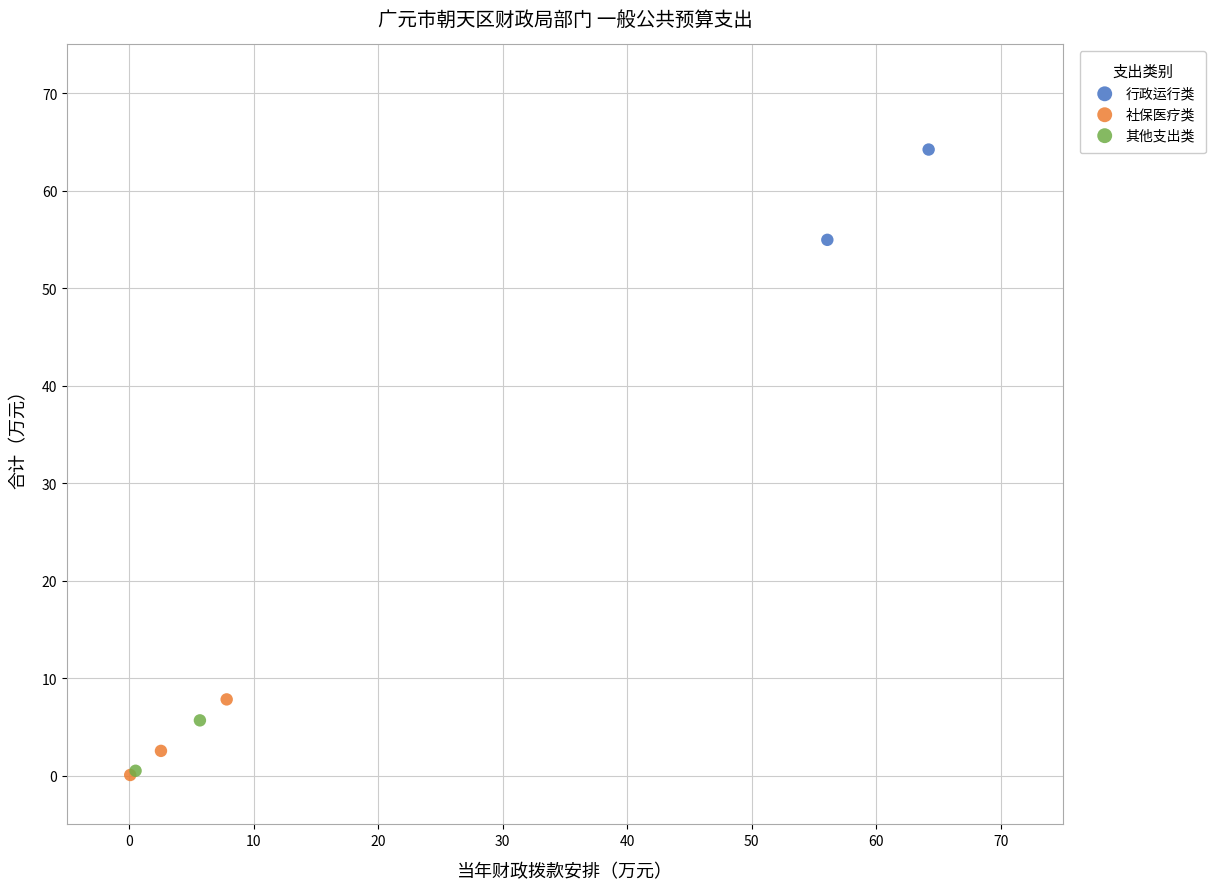

Which series has the largest Y range (max minus min)?

行政运行类